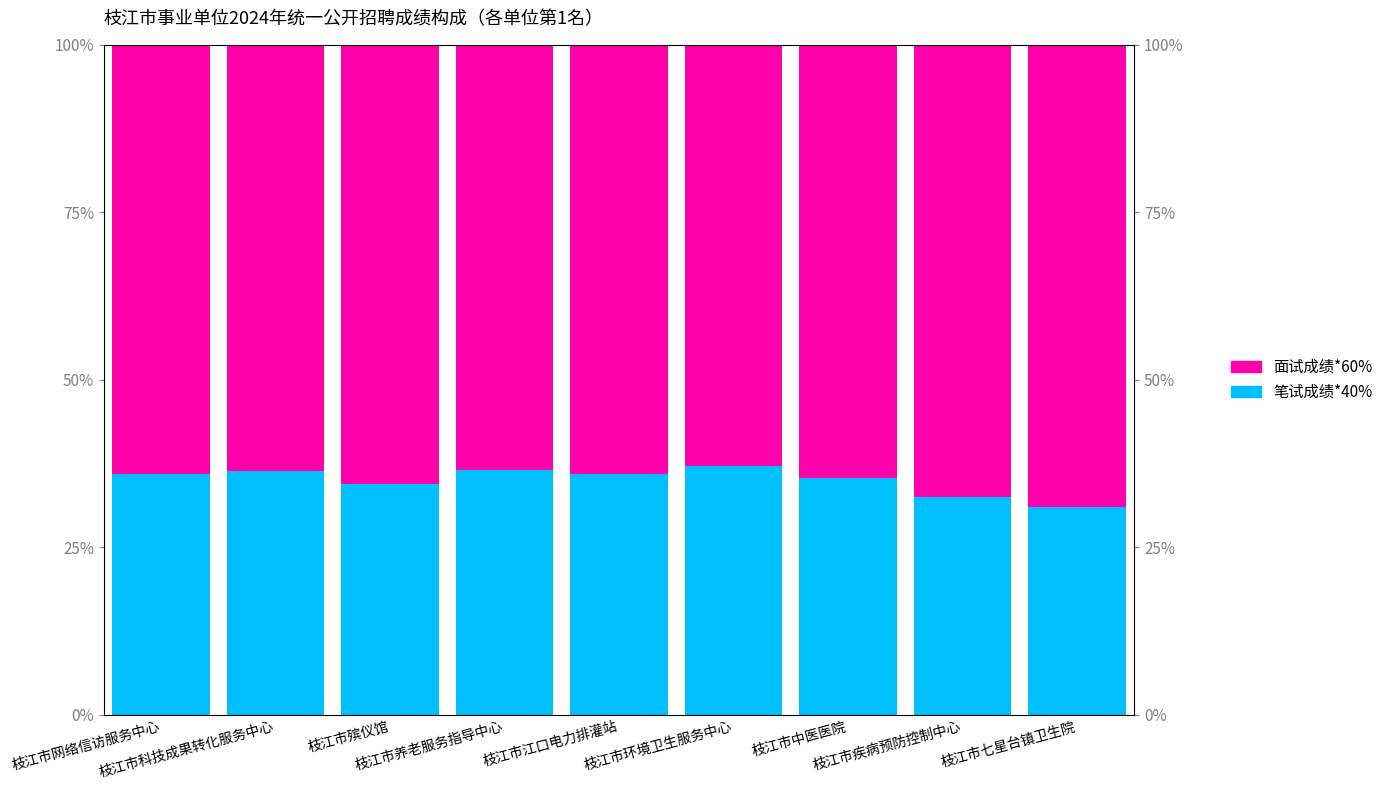

At 枝江市殡仪馆, list the series in order from largest to smallest.

面试成绩*60%, 笔试成绩*40%